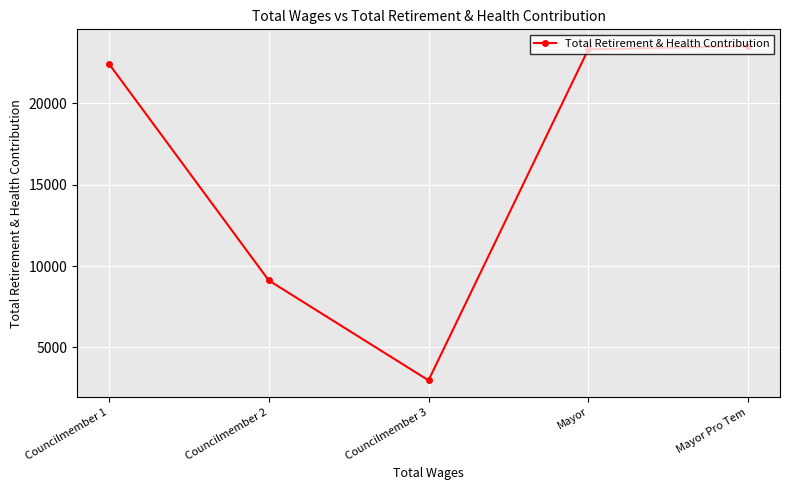

Count the number of data series in this chart.

1